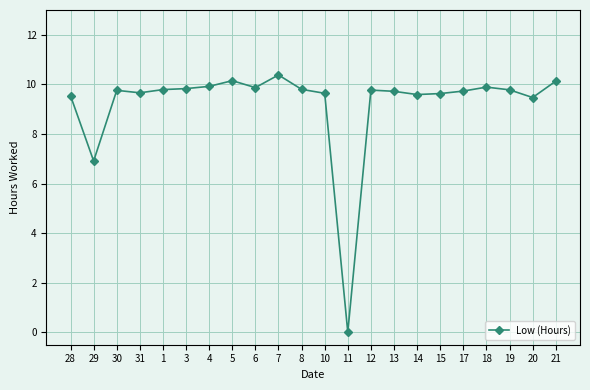

Is it true that the value at 21 is 10.1?

True